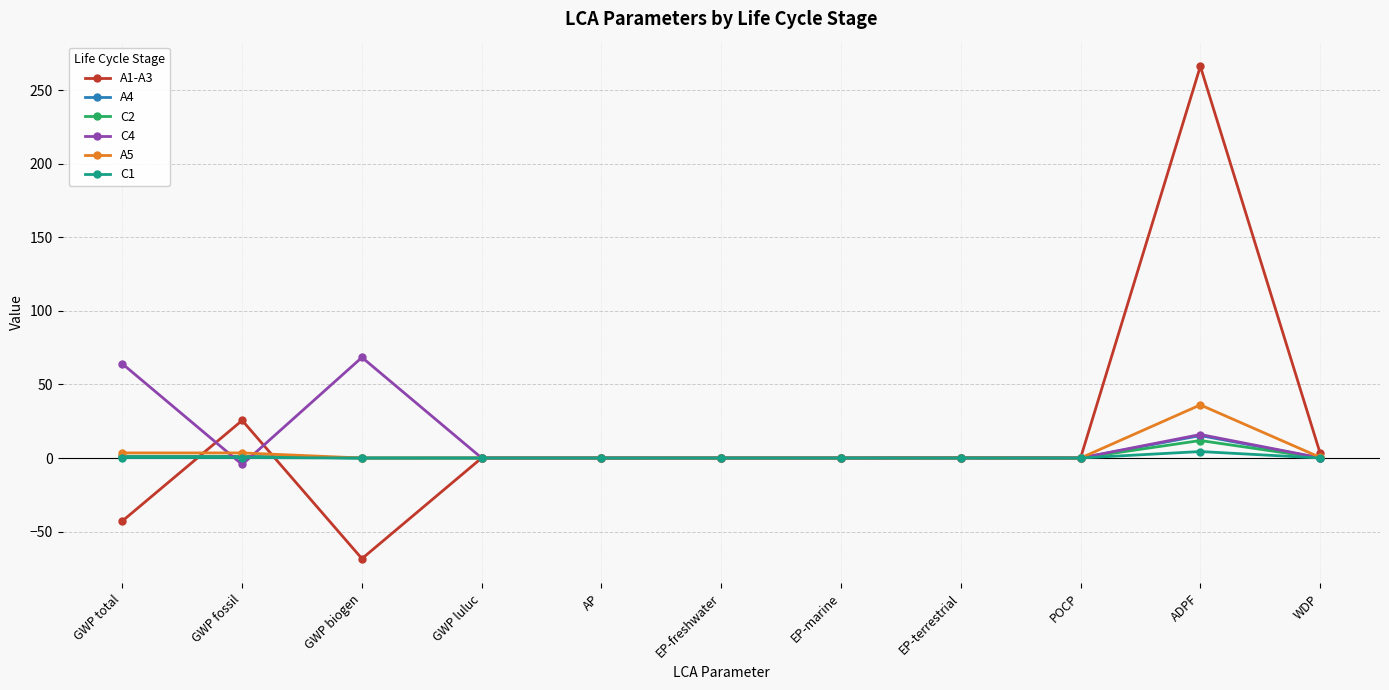

Between GWP fossil and EP-freshwater, which series saw the biggest shift?

A1-A3